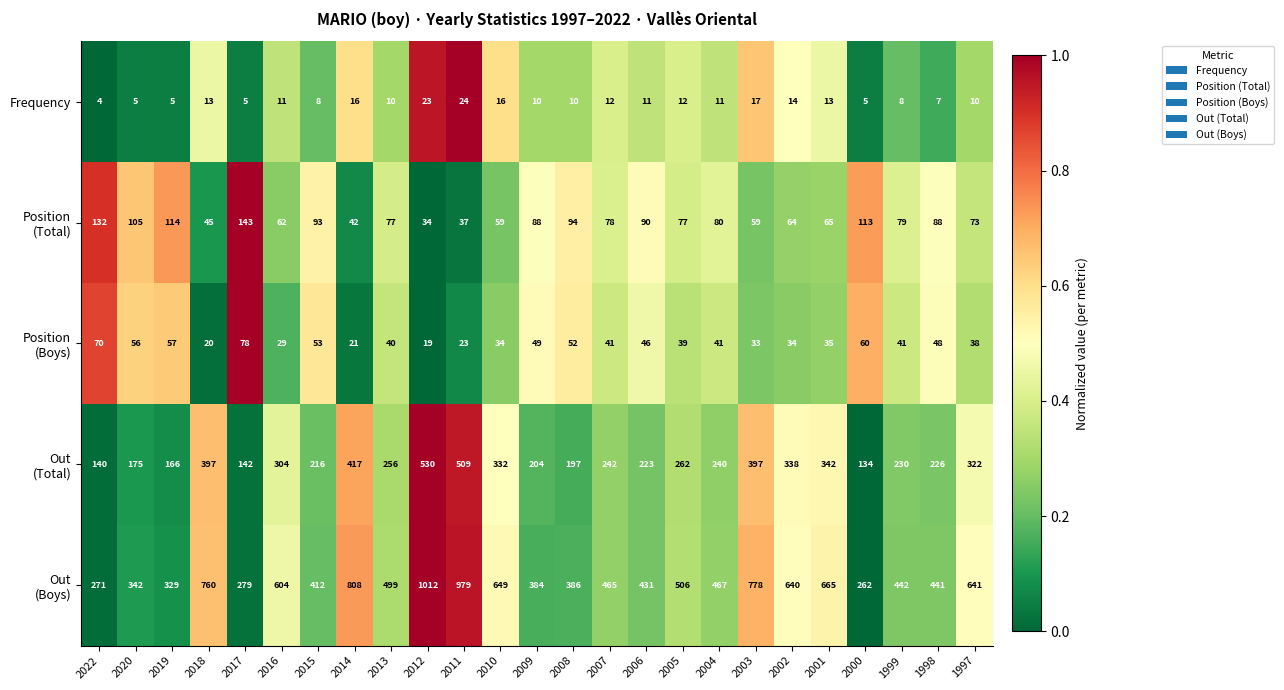

What is the spread (max minus min) of values at 2022?

267